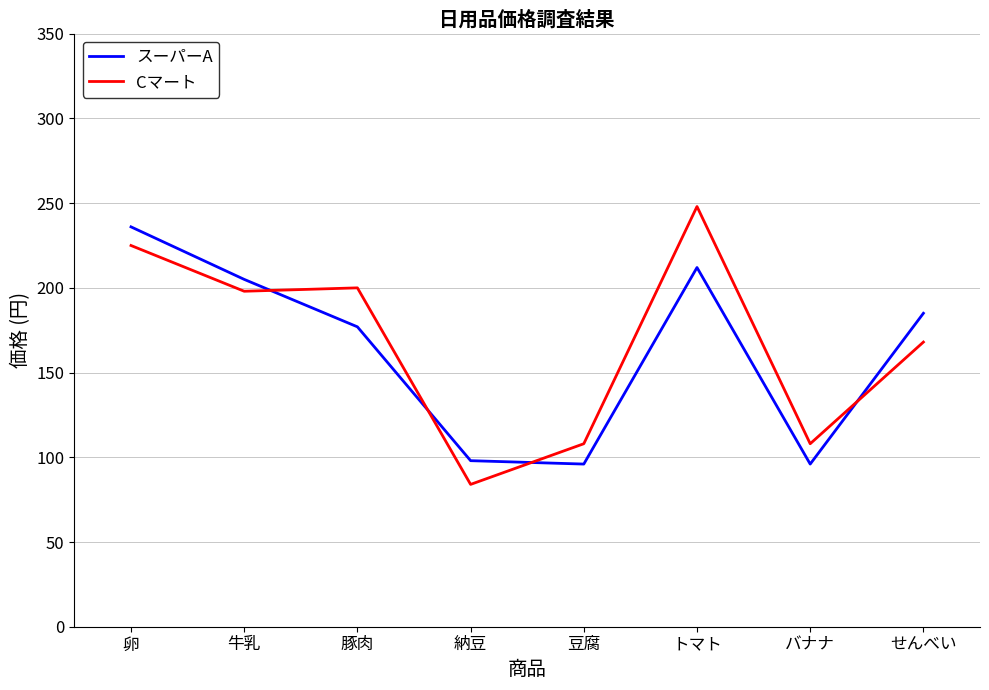

Rank the series at せんべい from lowest to highest value.

Cマート, スーパーA